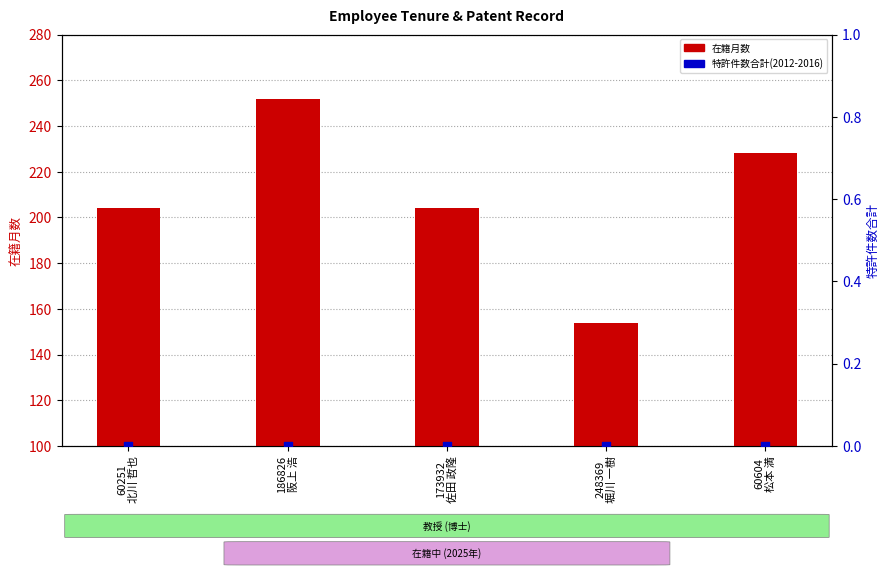

At which category is the sum across all series the highest?

186826
阪上 浩